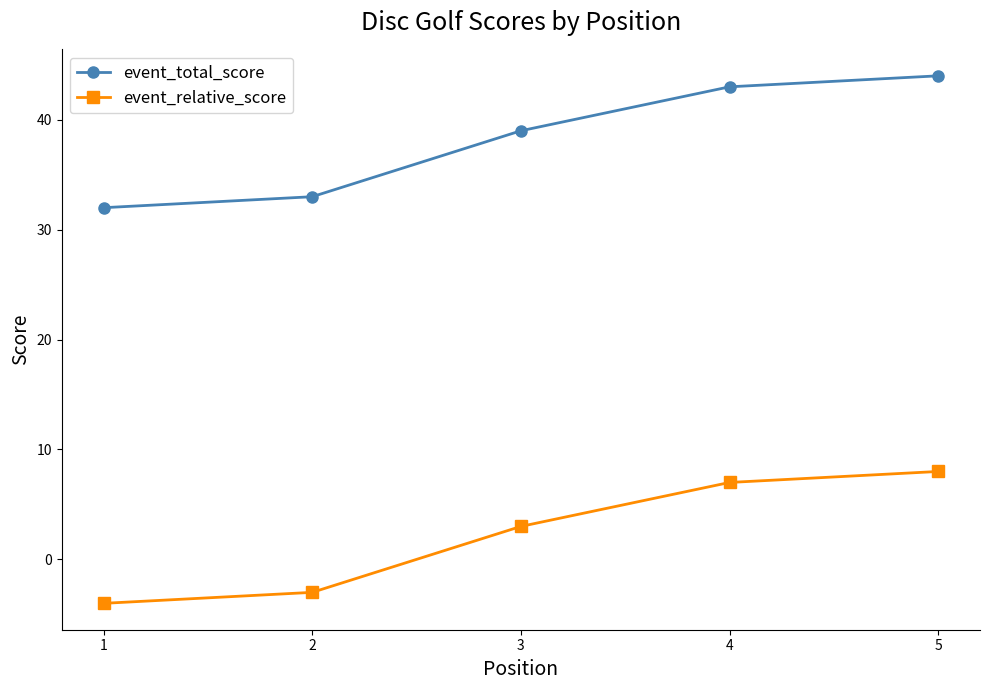

What is the difference between the highest and lowest values at 1?

36